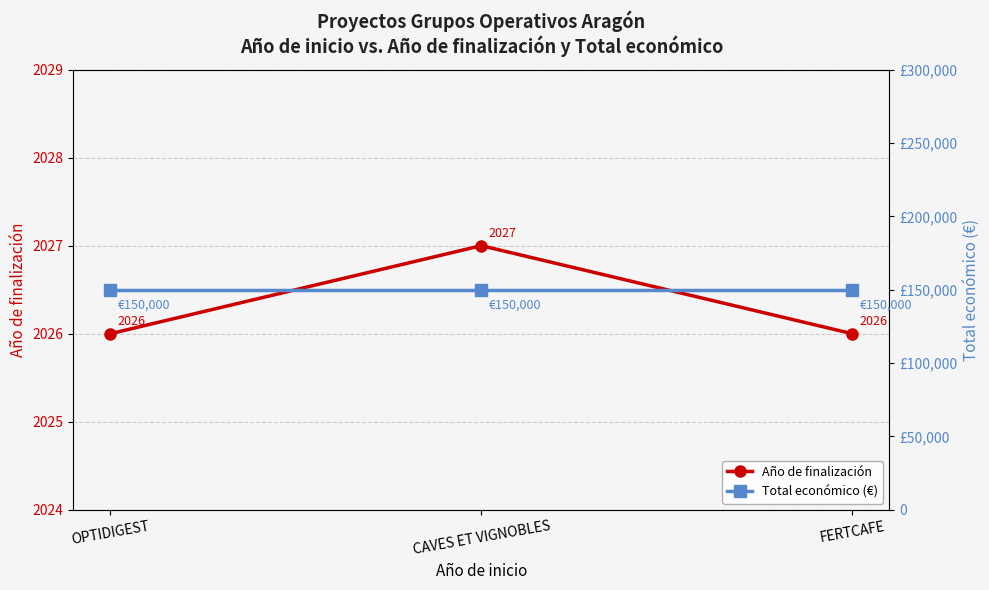

Does the chart display data point markers on the line(s)?

Yes